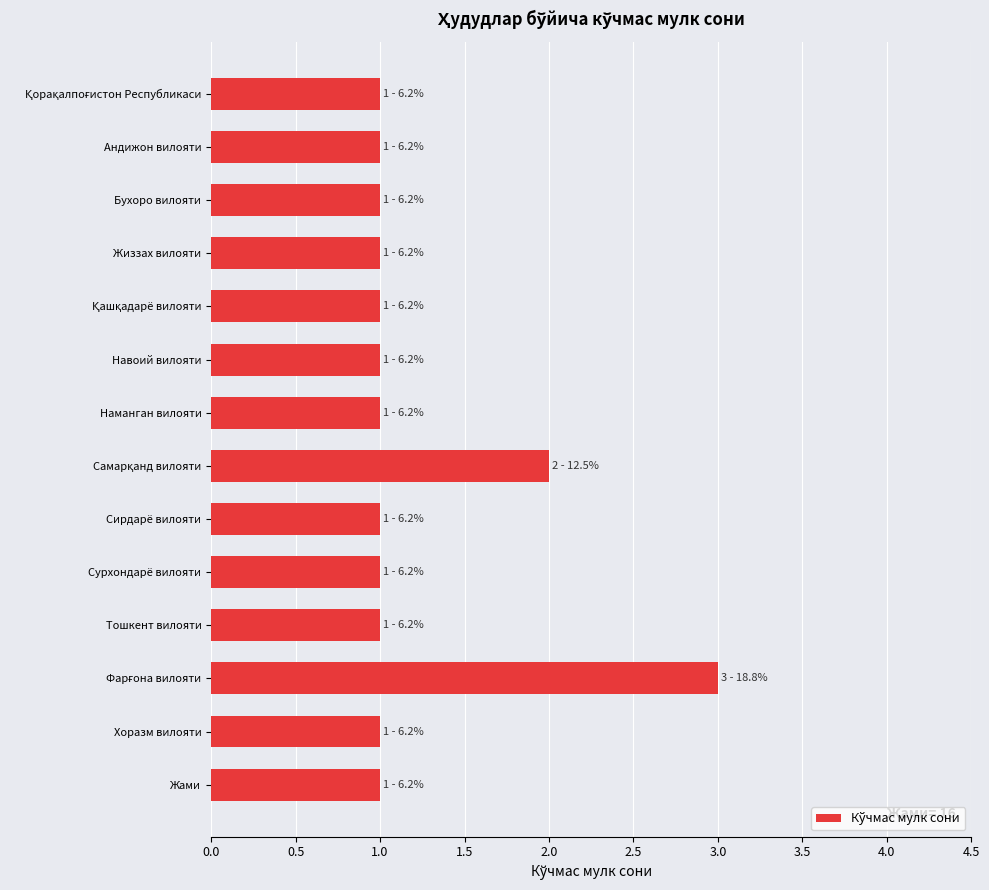

What is the maximum value shown in the chart?

3